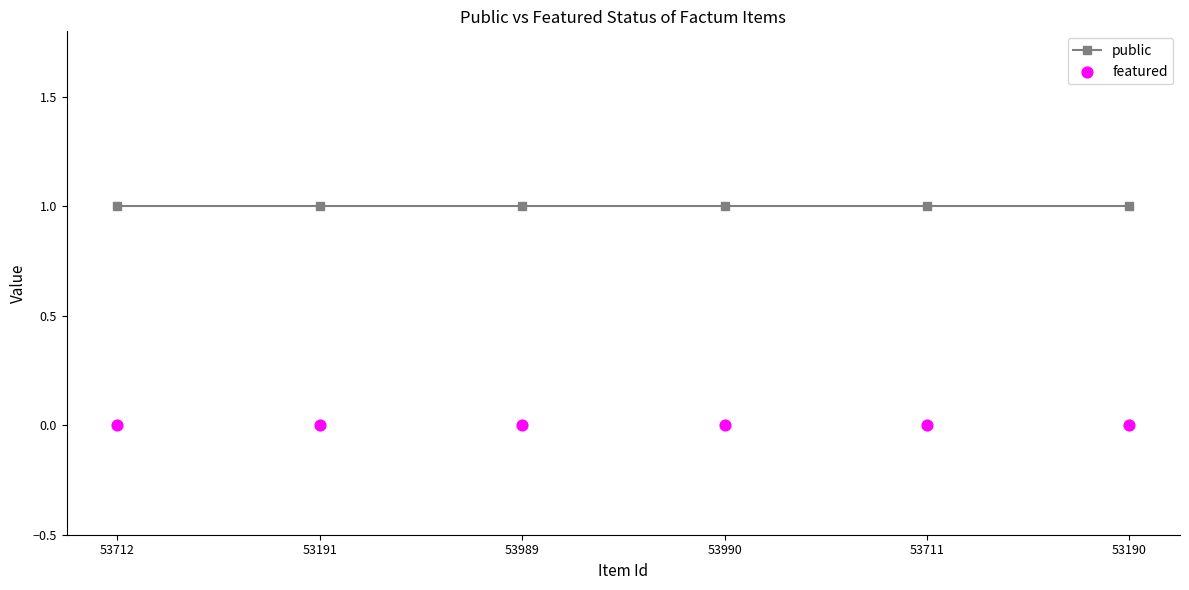

What is the total value across all series at 53711?

1